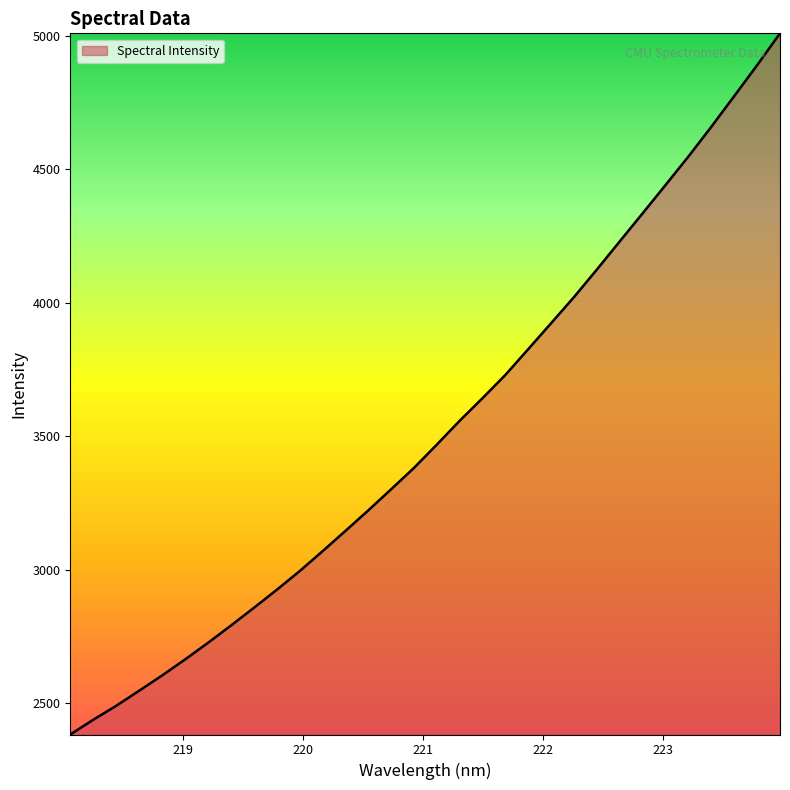

What is the greatest value displayed?

5008.5